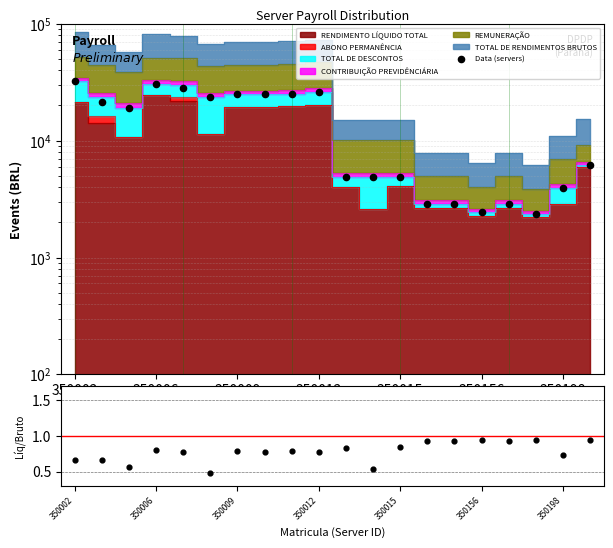

Is the value of Líquido/Bruto at 17 greater than the value of Data (servers) at 14?

No